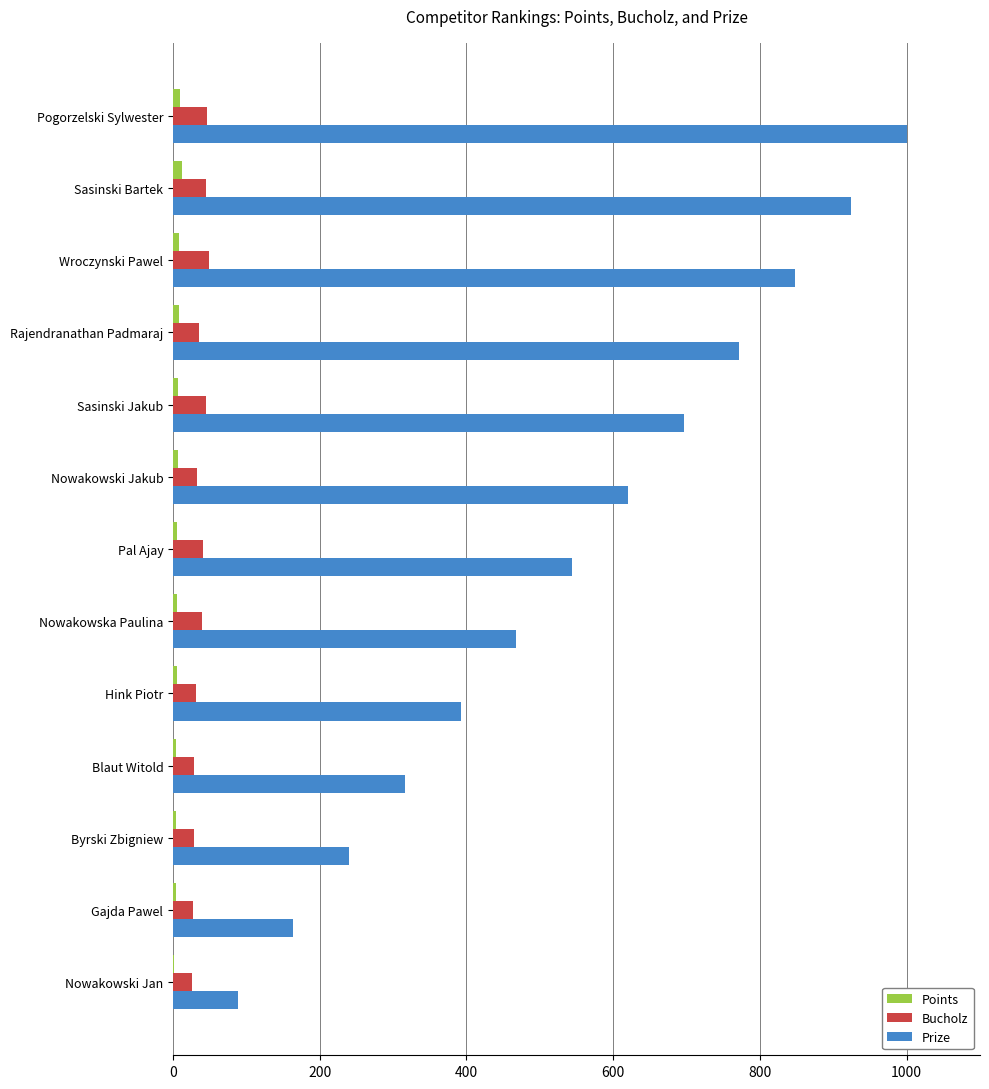

What is the greatest value displayed?

1000